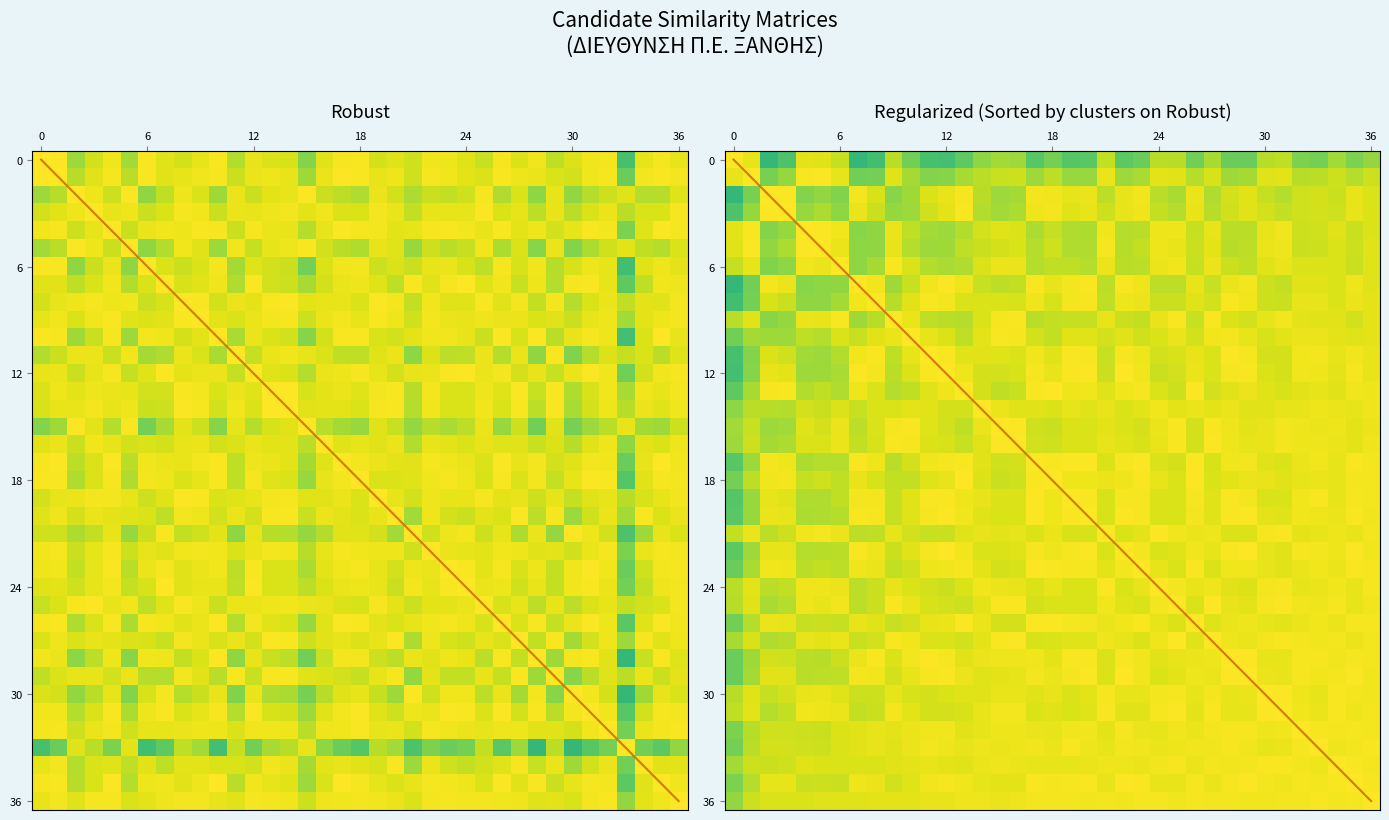

Which label corresponds to the largest value in the chart?

30